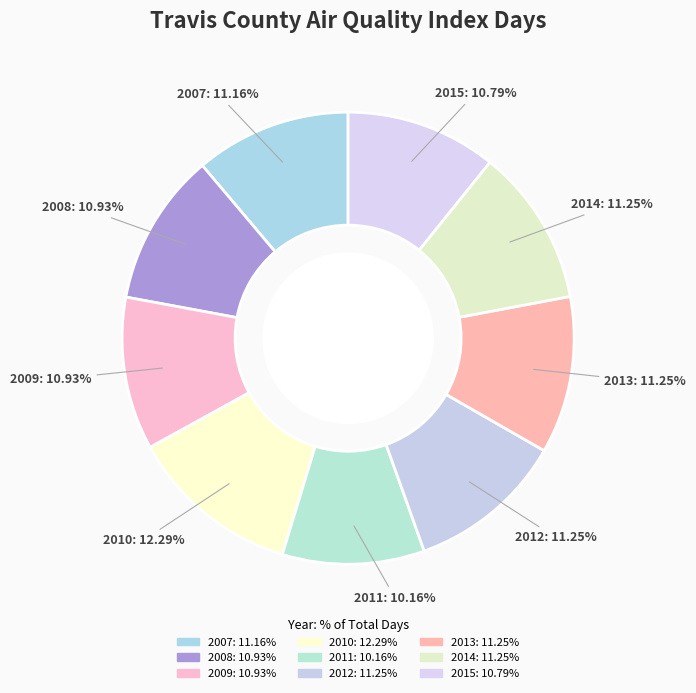

What percentage is NOT represented by 2015?

89.2%